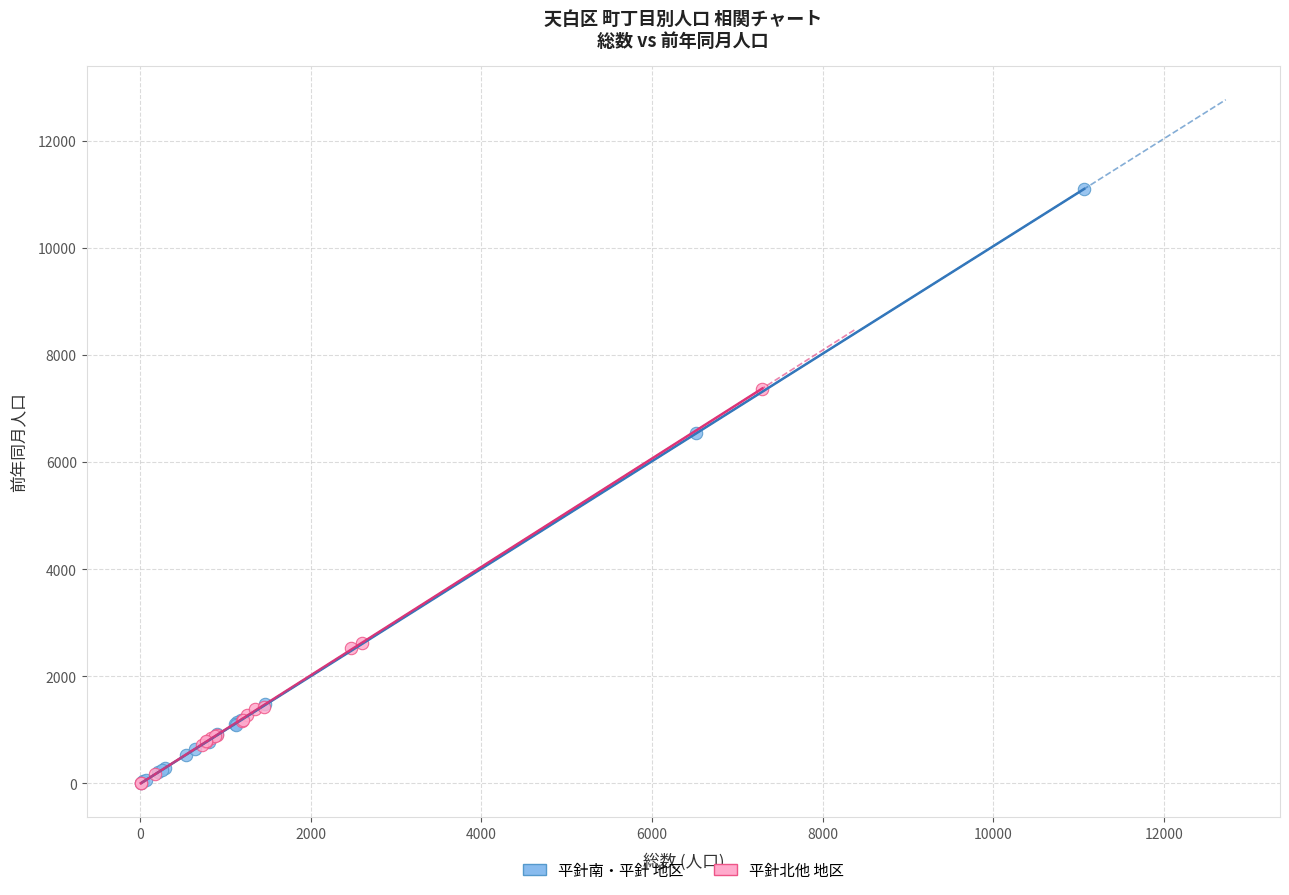

Which series has the largest Y range (max minus min)?

平針南・平針 地区